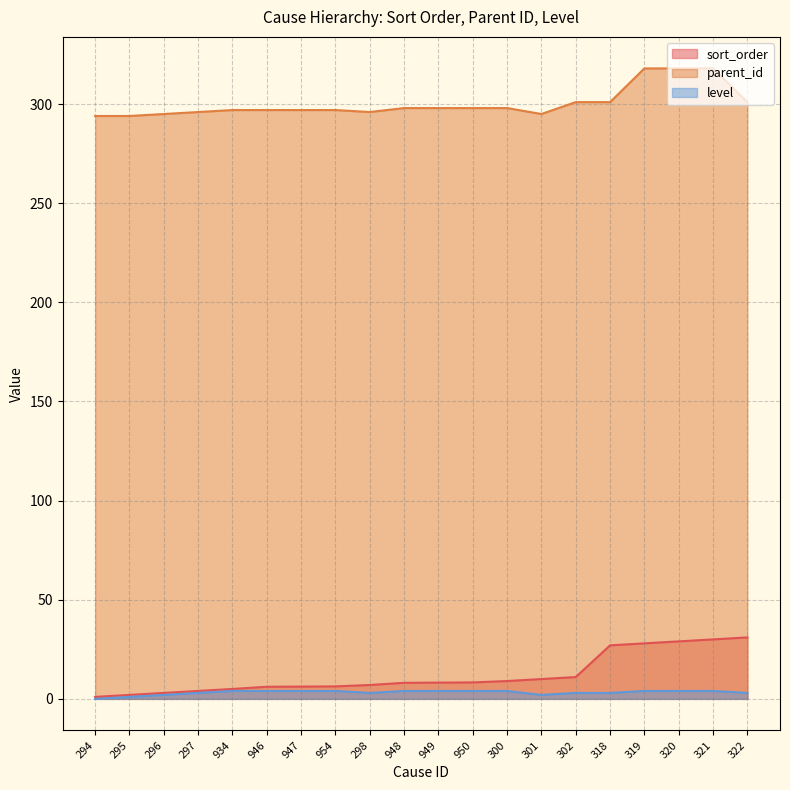

At which category is the sum across all series the highest?

321